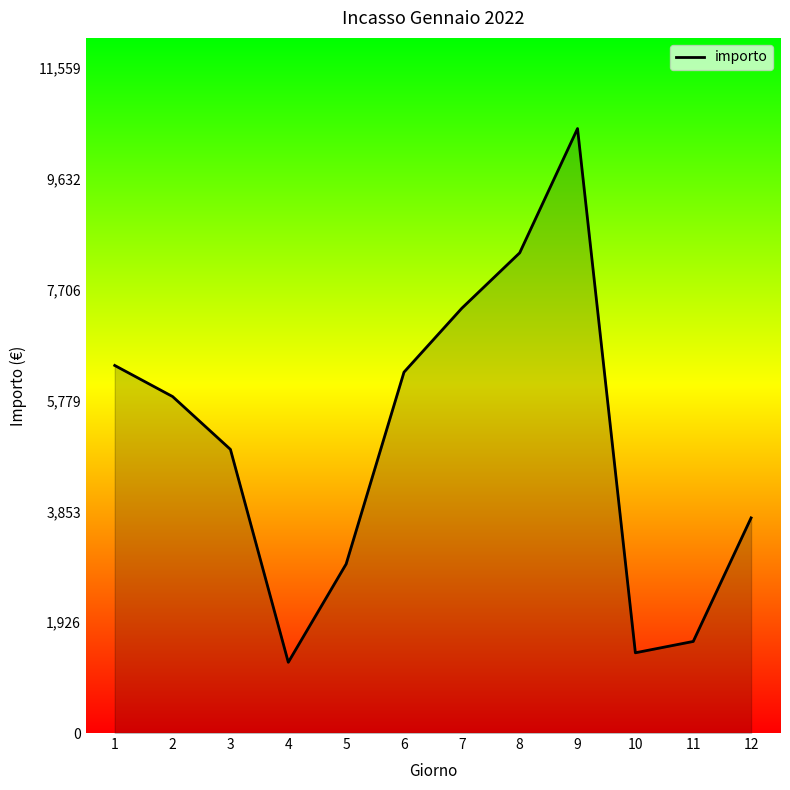

Is it true that the value at 5 is 715.4?

False